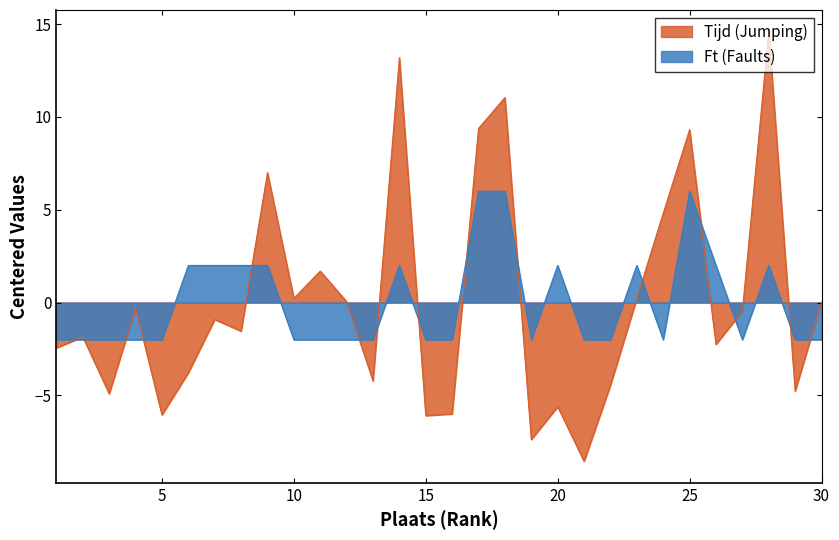

Reading left to right, list all the values displayed in this chart.

Ft: -2.0	-2.0	-2.0	-2.0	-2.0	2.0	2.0	2.0	2.0	-2.0	-2.0	-2.0	-2.0	2.0	-2.0	-2.0	6.0	6.0	-2.0	2.0	-2.0	-2.0	2.0	-2.0	6.0	2.0	-2.0	2.0	-2.0	-2.0
Tijd: -2.4	-1.9	-4.9	-0.3	-6.1	-3.8	-0.9	-1.5	7.0	0.2	1.7	0.0	-4.2	13.2	-6.1	-6.0	9.4	11.0	-7.4	-5.6	-8.6	-4.5	0.2	4.8	9.3	-2.3	-0.5	14.6	-4.8	0.0